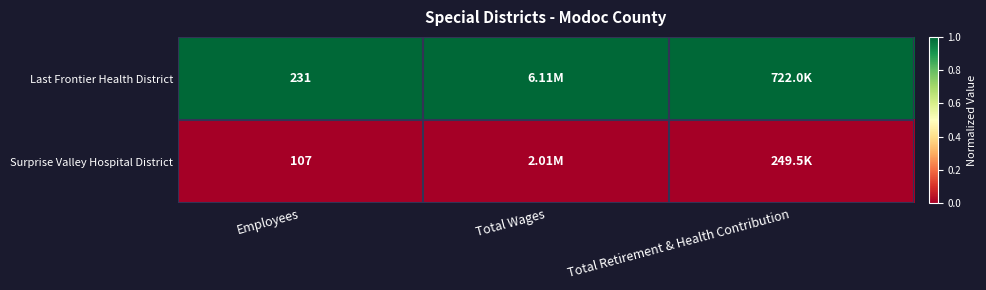

Which category has the lowest value across all series?

Employees